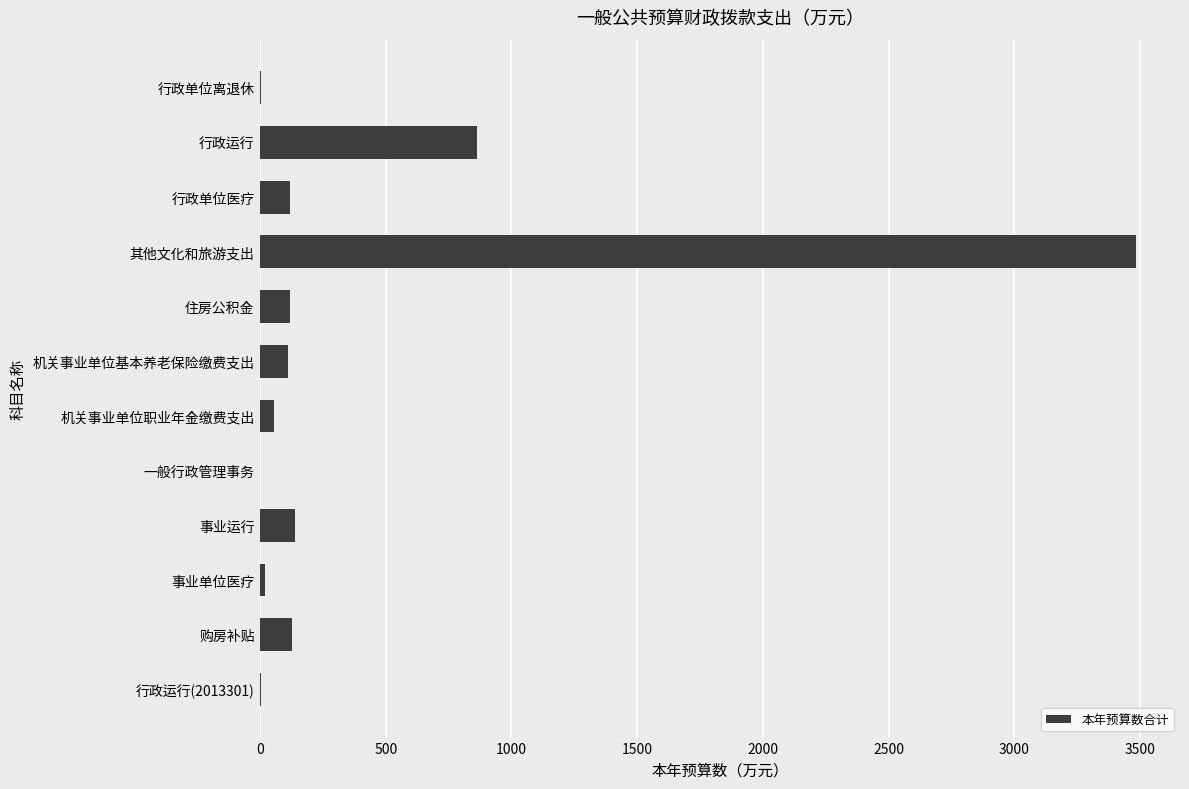

What is the maximum value shown in the chart?

3485.1